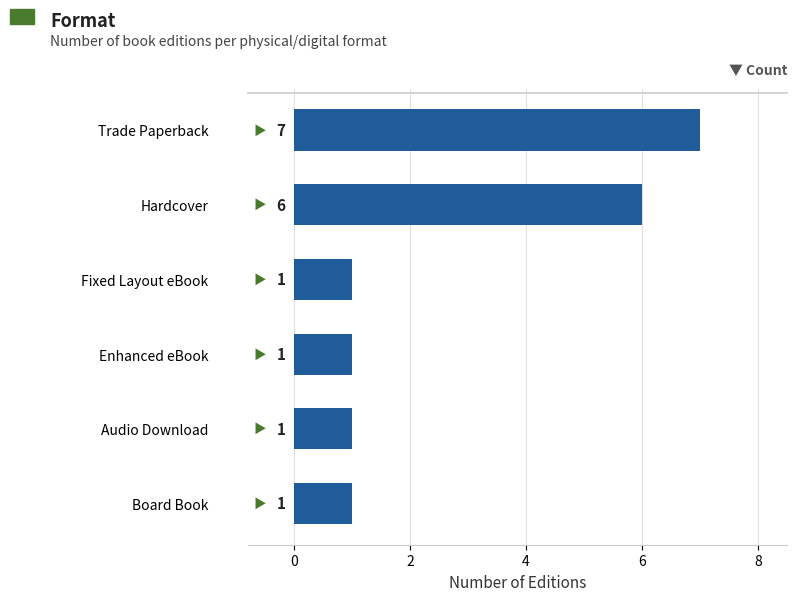

Approximately how many times larger is the value at Trade Paperback compared to Hardcover?

1.2